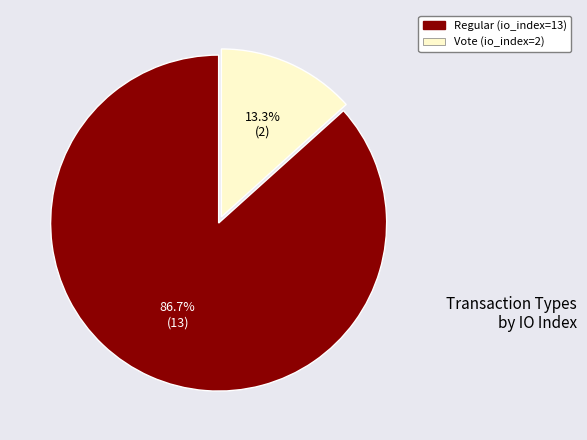

Rank the categories by value from highest to lowest.

Regular (io_index=13), Vote (io_index=2)